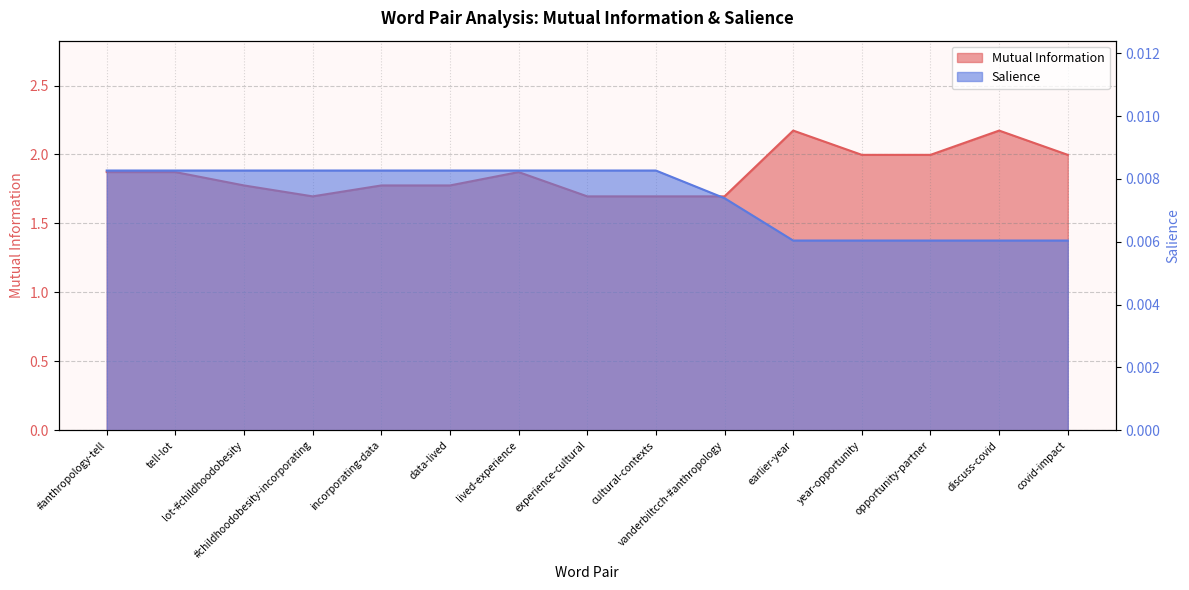

Between lived-experience and covid-impact, which is larger?

covid-impact